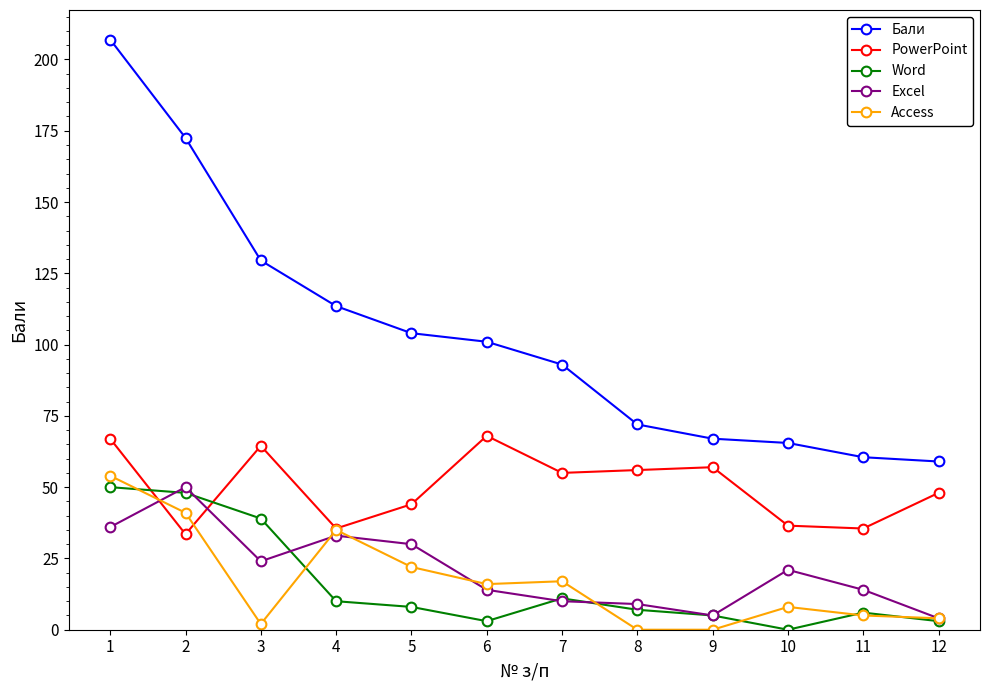

What is the minimum value for PowerPoint?

33.5